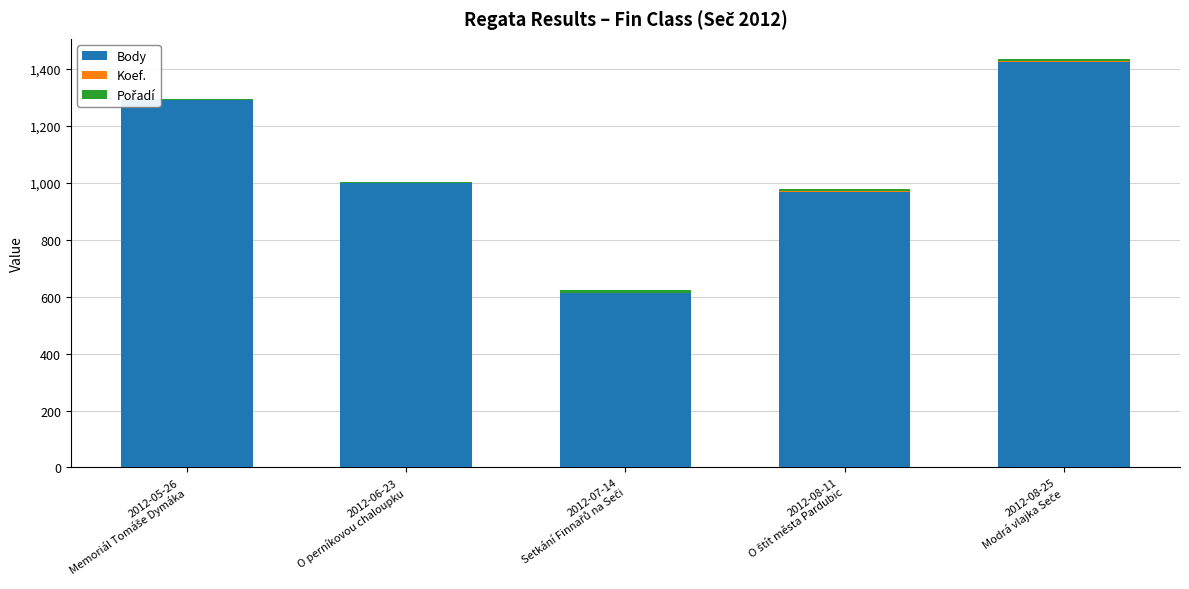

What is the maximum value for Body?

1425